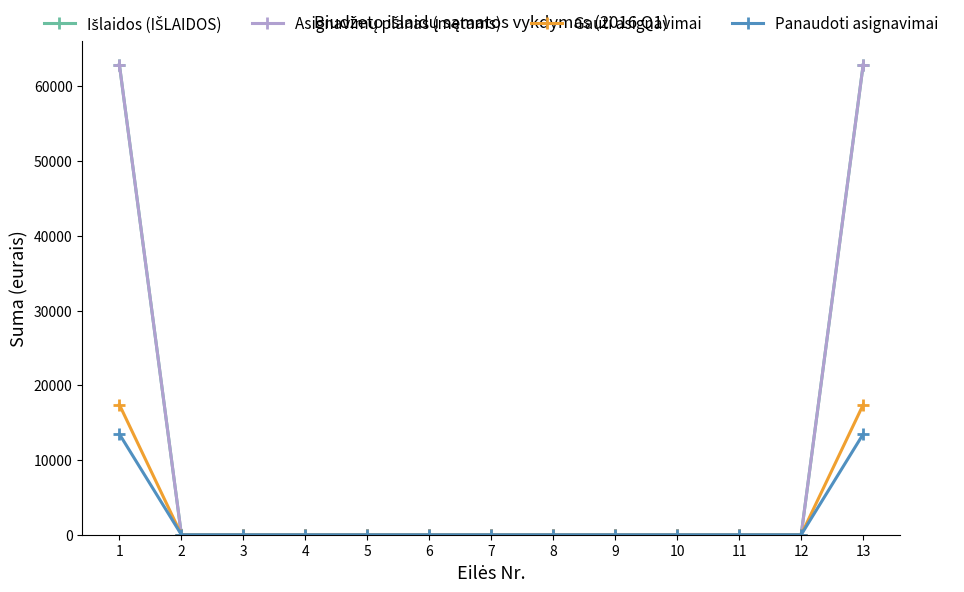

Read the Panaudoti asignavimai value at 13.

13469.6